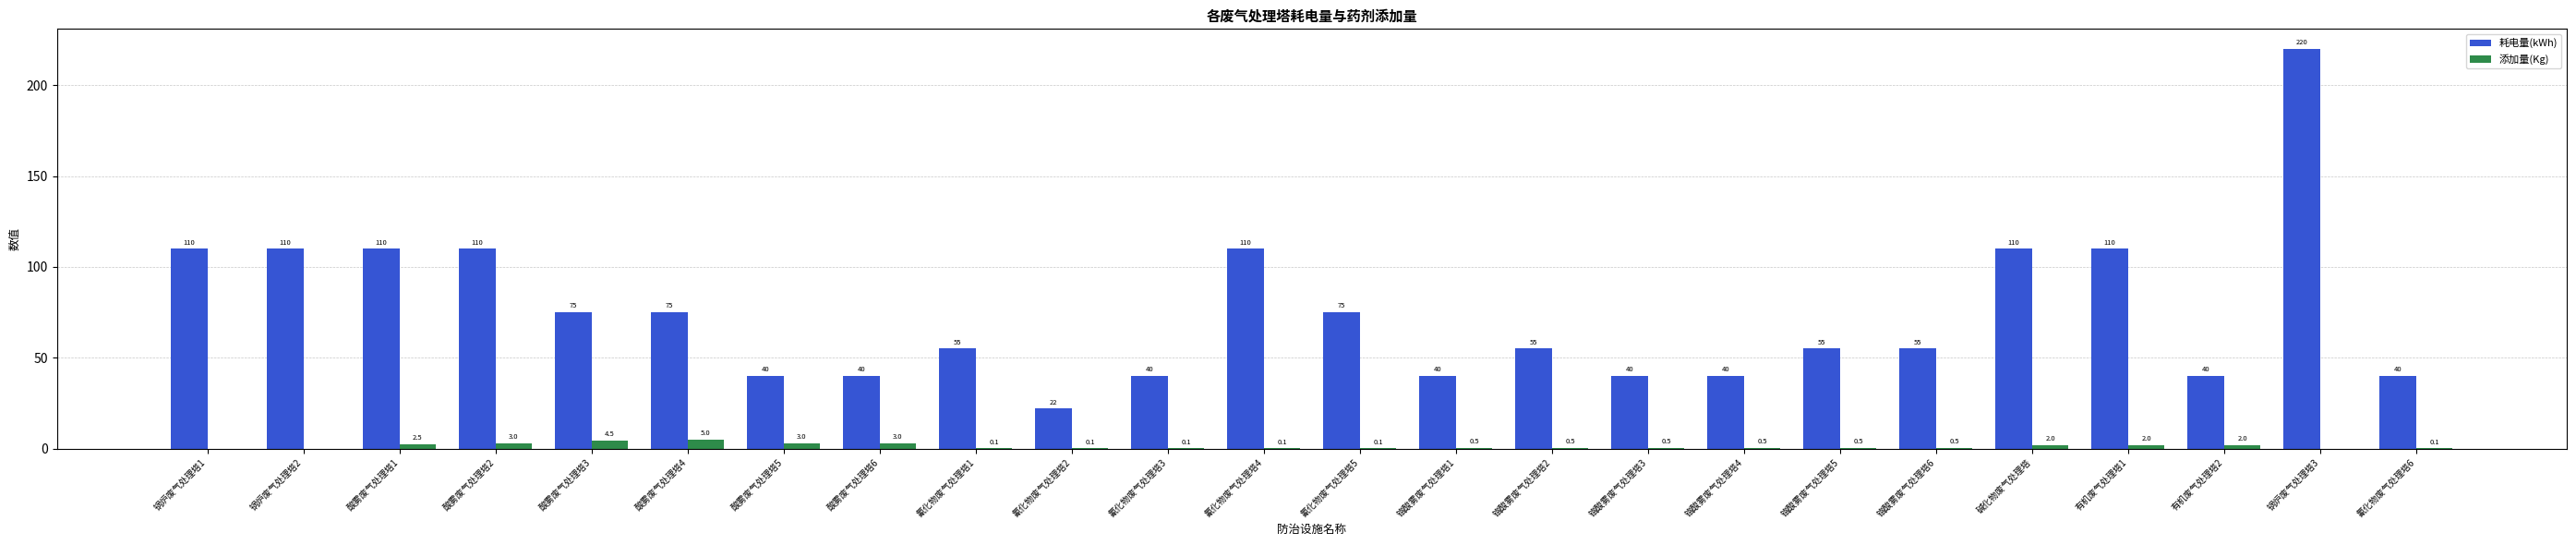

The value of 耗电量(kWh) at 碱化物废气处理塔 is 110.0. True or false?

True